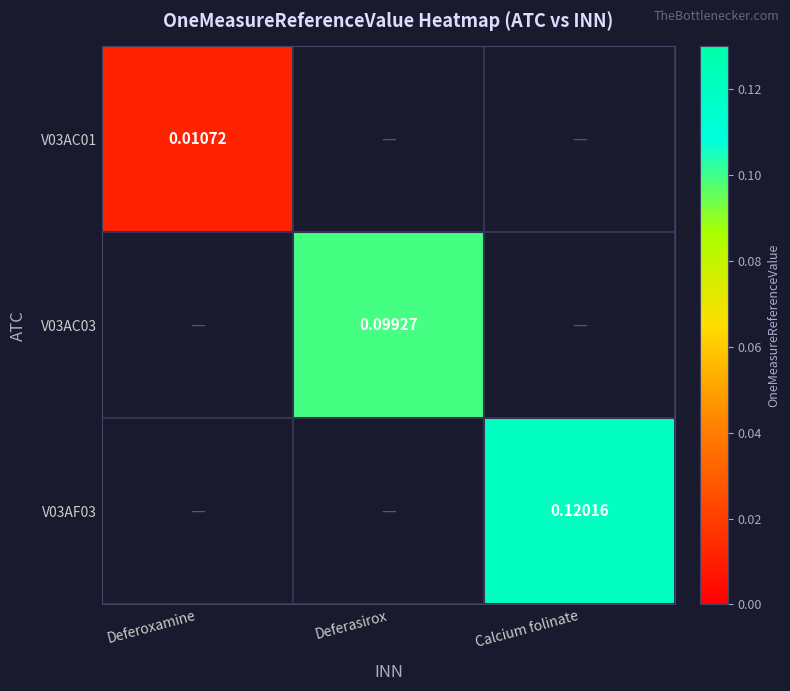

List the labels in order of V03AF03 value, largest first.

Calcium folinate, Deferoxamine, Deferasirox